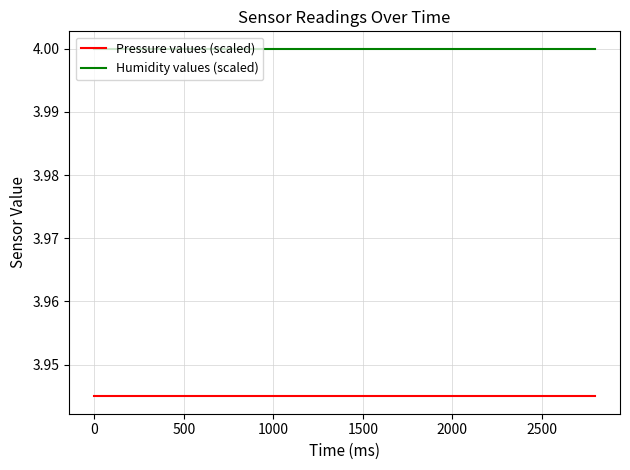

True or false: Humidity values (scaled) and Pressure values (scaled) cross at least once.

False